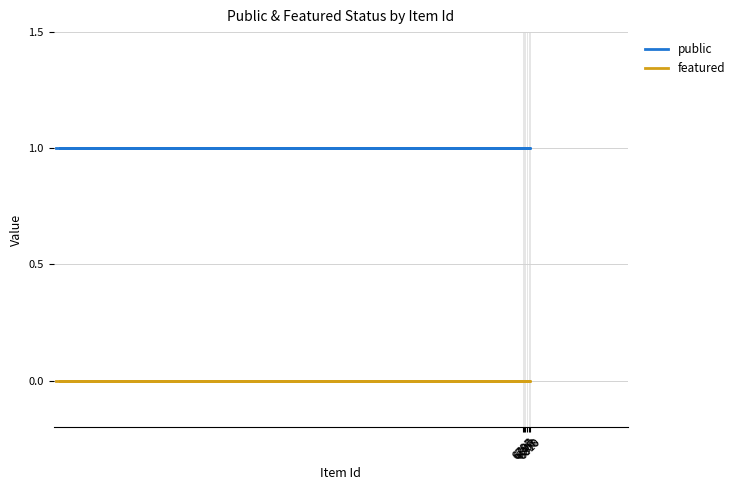

What is the total value across all series at 6800?

1